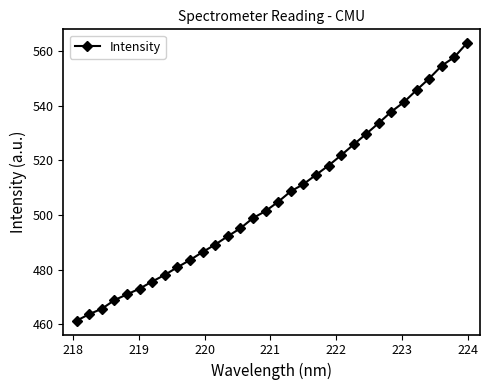

What is the value of the 3rd point from the left?

465.6